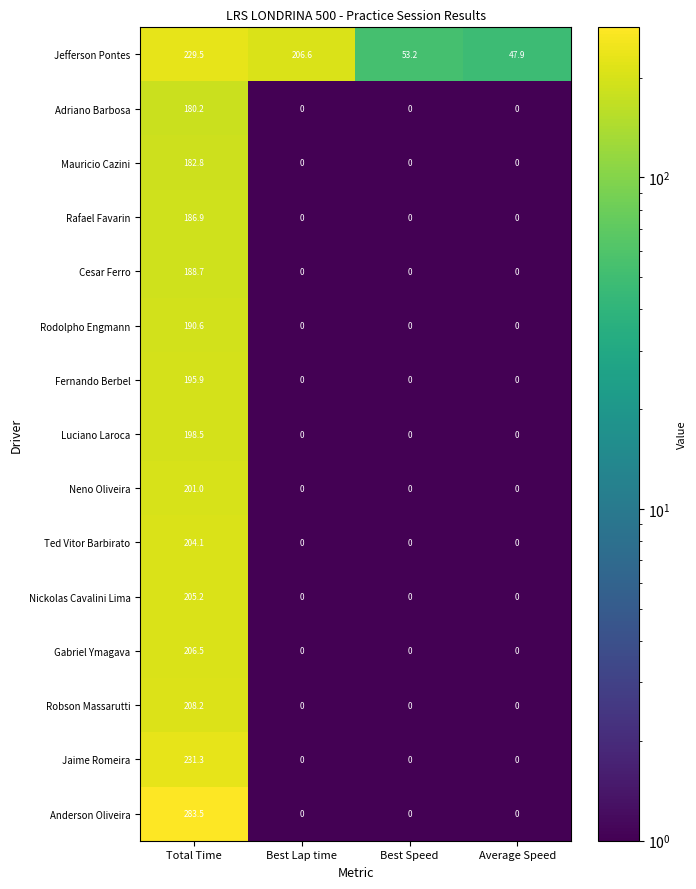

Where does the Jefferson Pontes series first go above 206?

Total Time